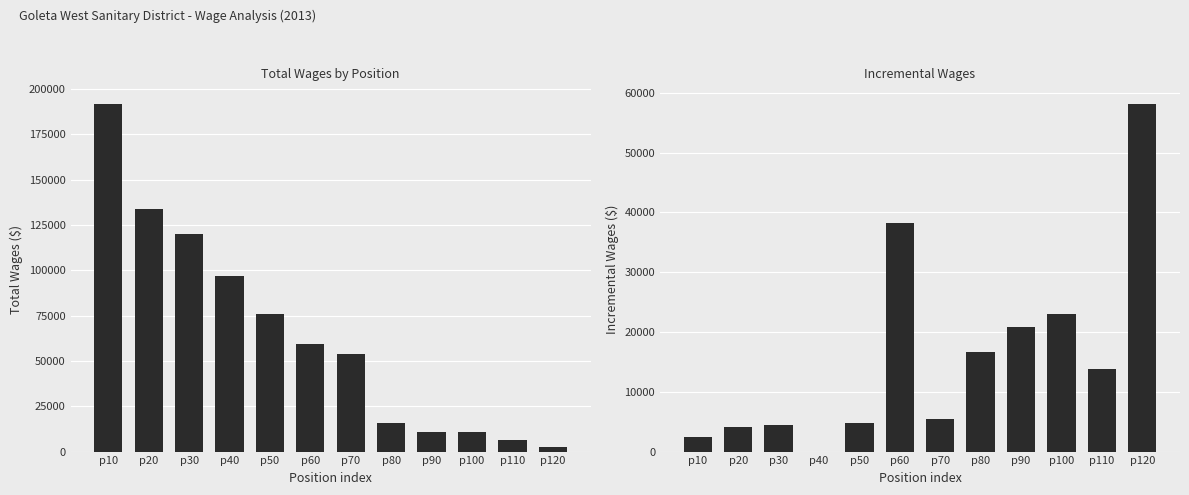

Between p30 and p60, which is larger?

p30